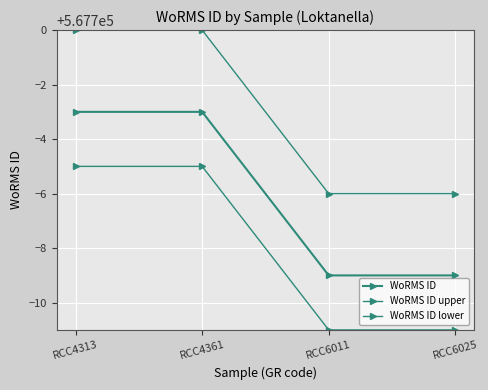

True or false: WoRMS ID lower has more than 2 interior local peaks.

False